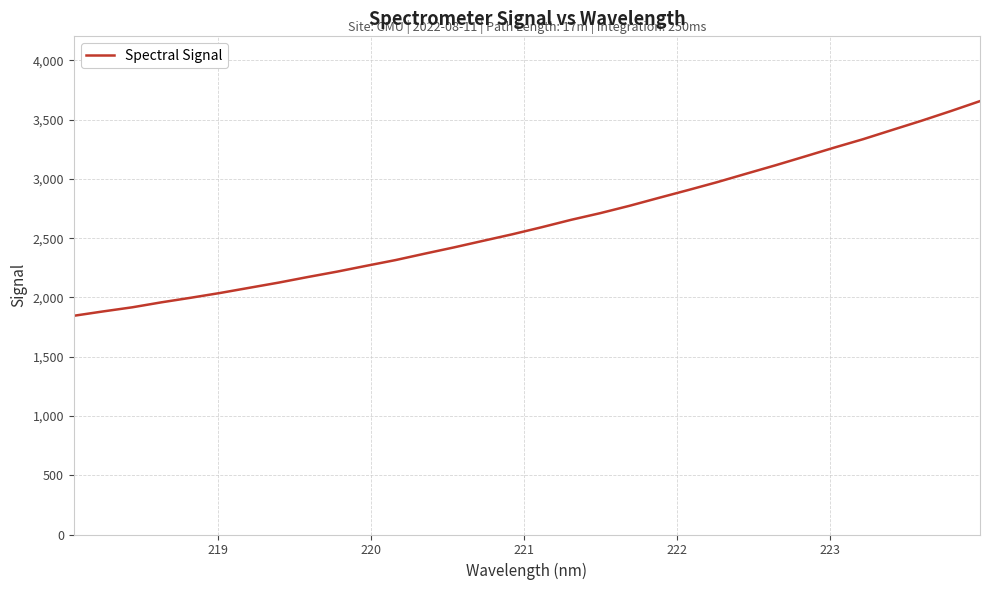

What is the maximum value shown in the chart?

3656.6